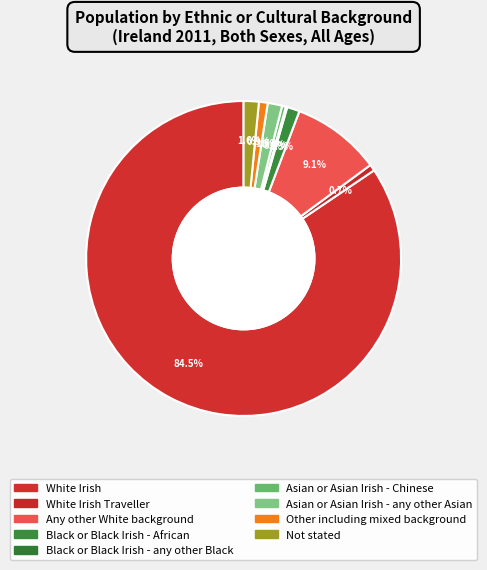

Which category has the biggest portion of the pie?

White Irish